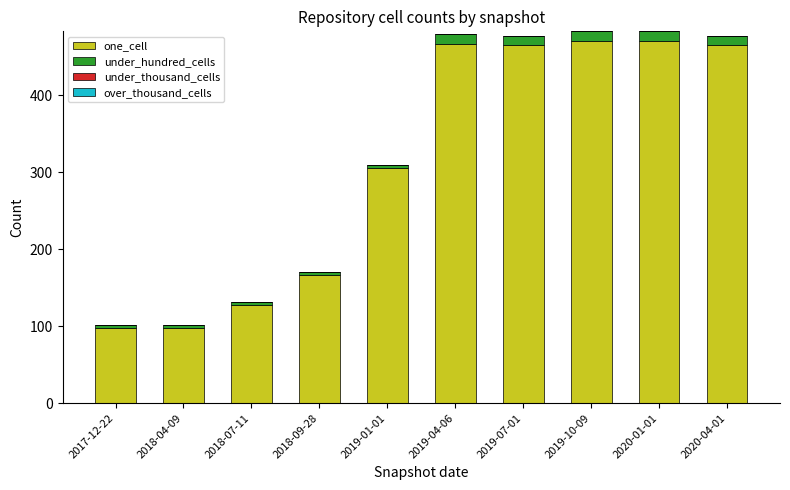

What is the average value of the one_cell series?

313